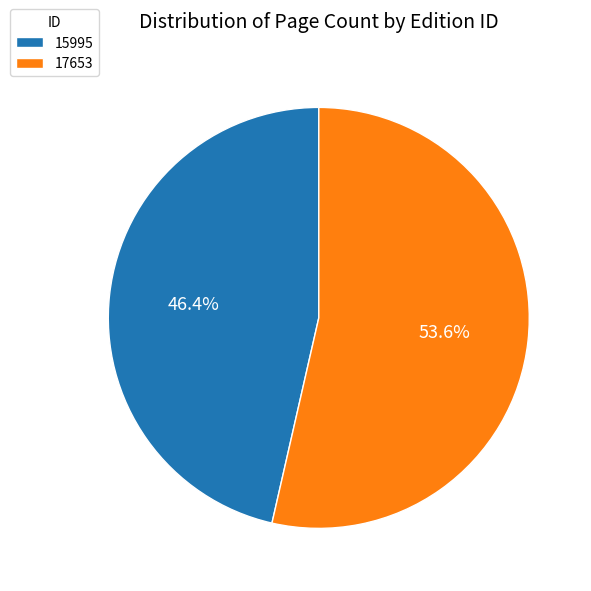

Which slice is the smallest?

15995